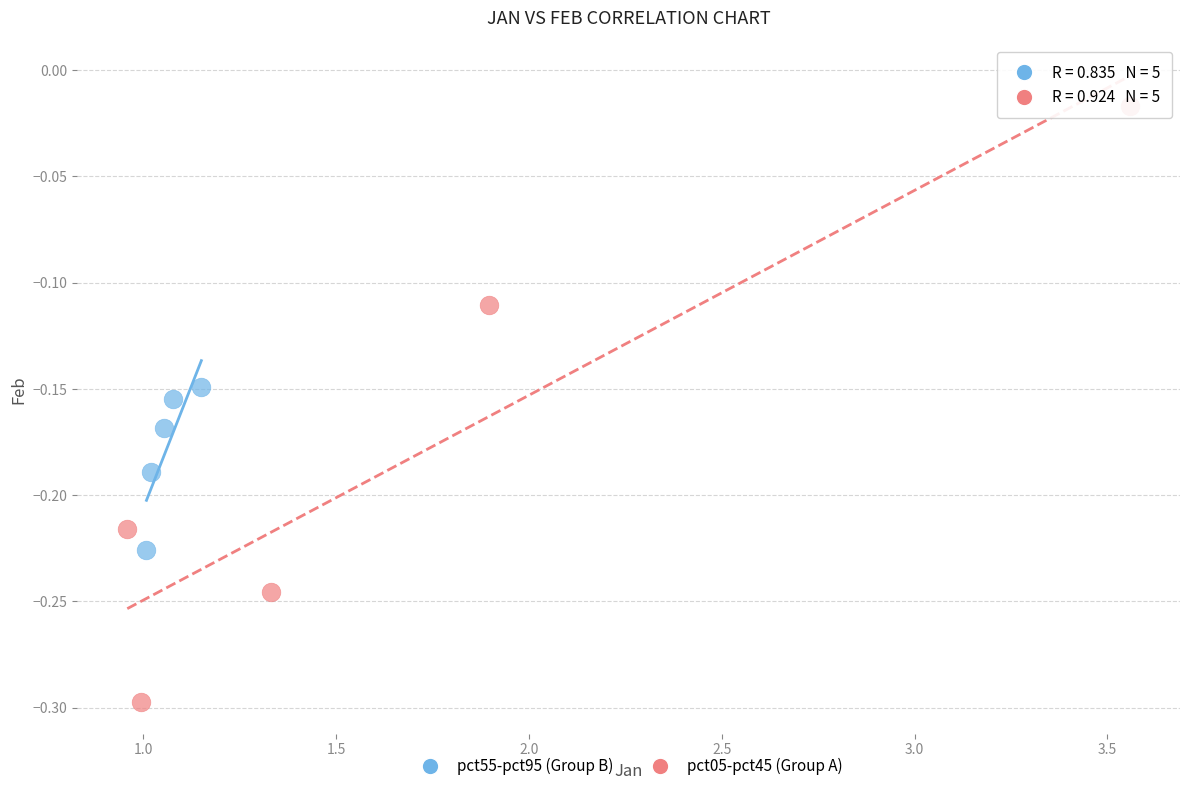

Which series contains the lowest Y value?

pct05-pct45 (Group A)